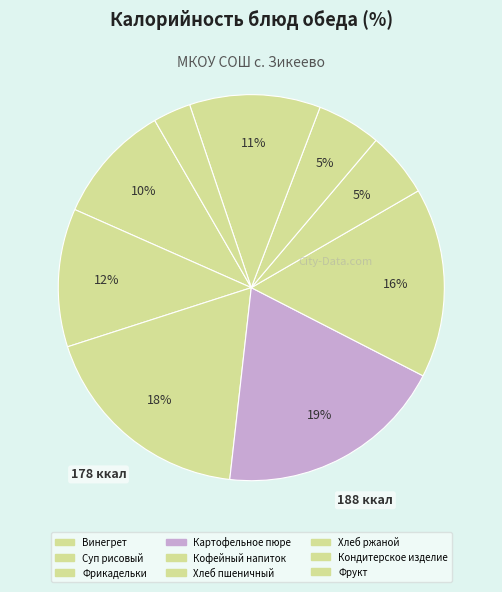

Count the number of slices in the pie.

9